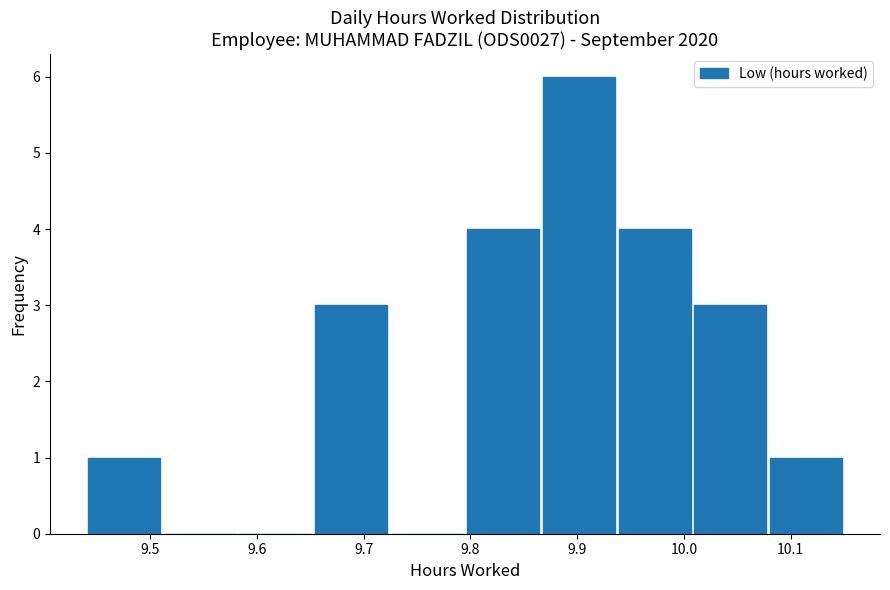

Which range on the x-axis has the tallest bar?

9.866 to 9.937